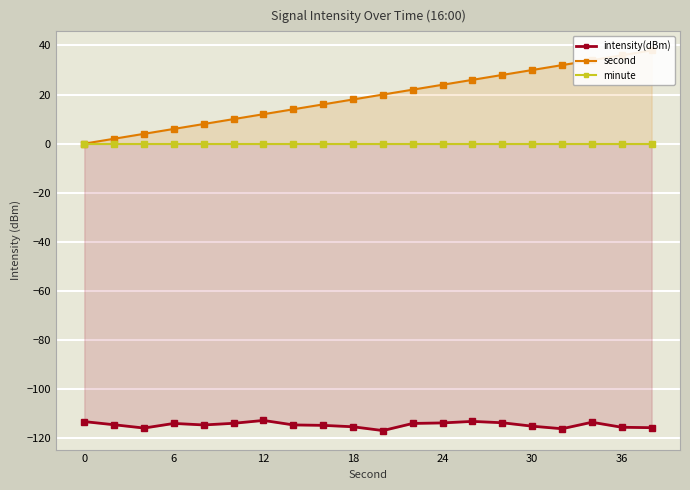

Which series has the widest spread of values?

second